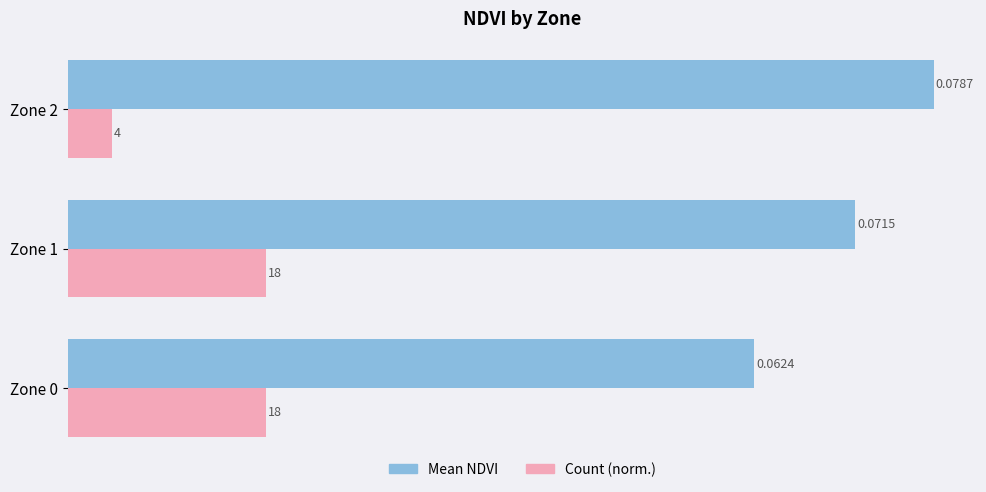

Count the number of data series in this chart.

2